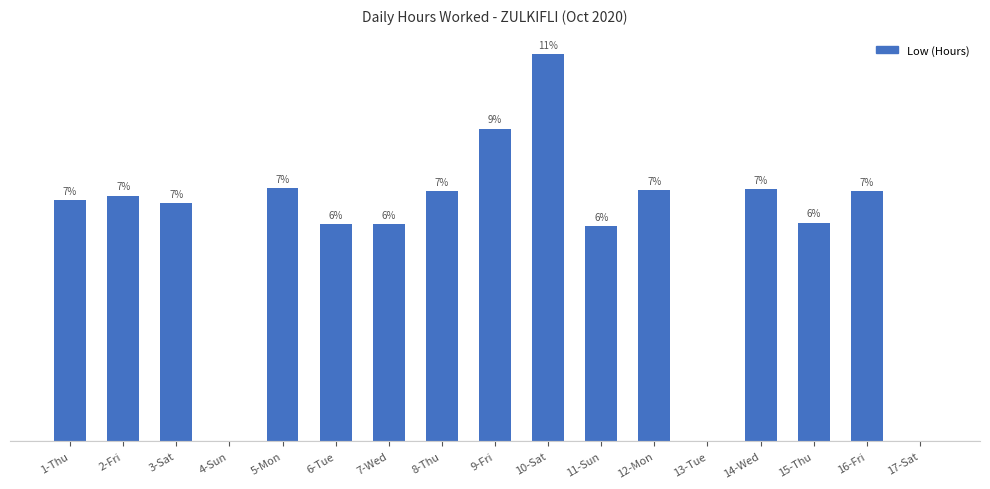

Reading left to right, transcribe all the data shown in this chart.

1-Thu=11.0	2-Fri=11.2	3-Sat=10.9	4-Sun=0.0	5-Mon=11.6	6-Tue=9.9	7-Wed=9.9	8-Thu=11.4	9-Fri=14.3	10-Sat=17.7	11-Sun=9.8	12-Mon=11.5	13-Tue=0.0	14-Wed=11.5	15-Thu=10.0	16-Fri=11.4	17-Sat=0.0